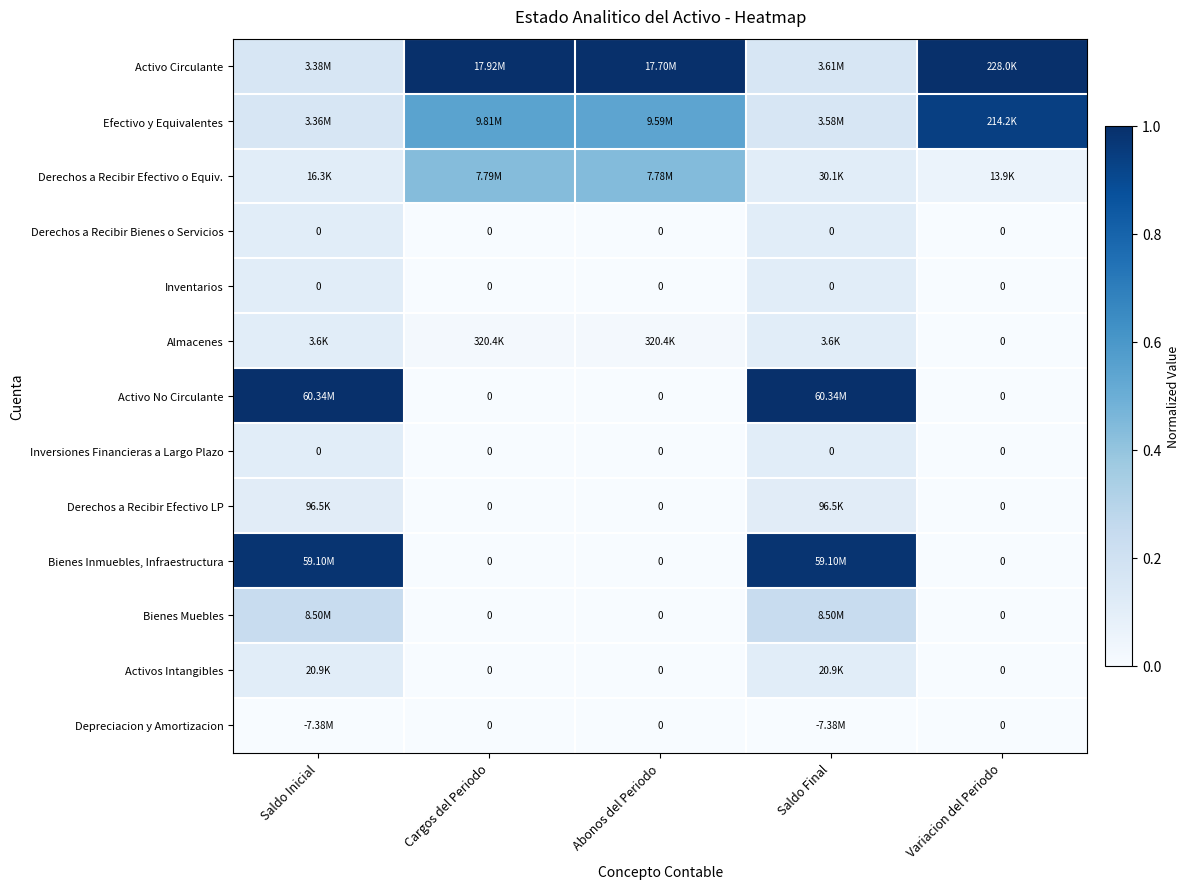

Which series changed the most between Saldo Inicial and Abonos del Periodo?

Activo No Circulante